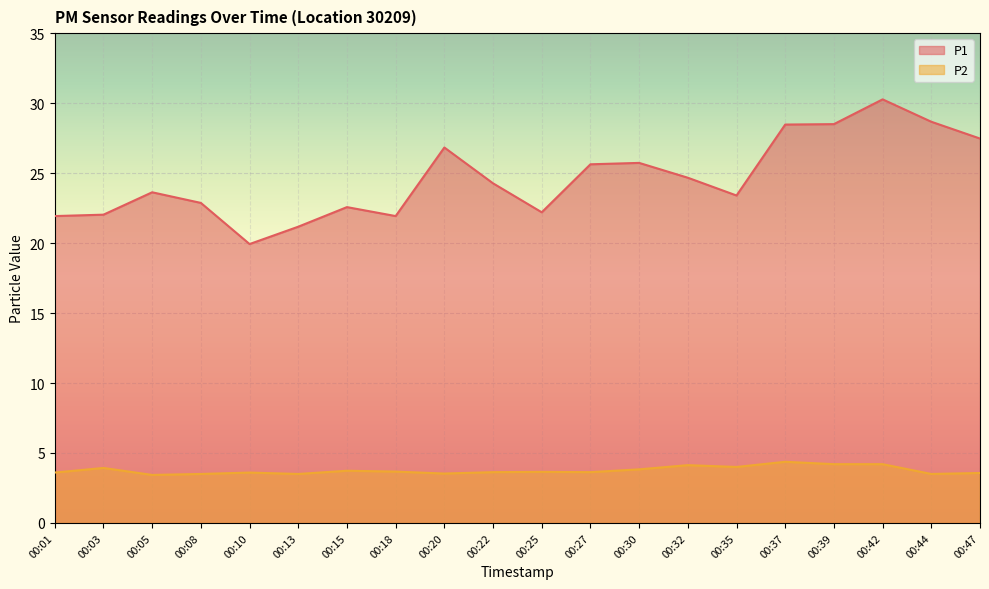

What value does the P2 series have at 00:30?

3.8